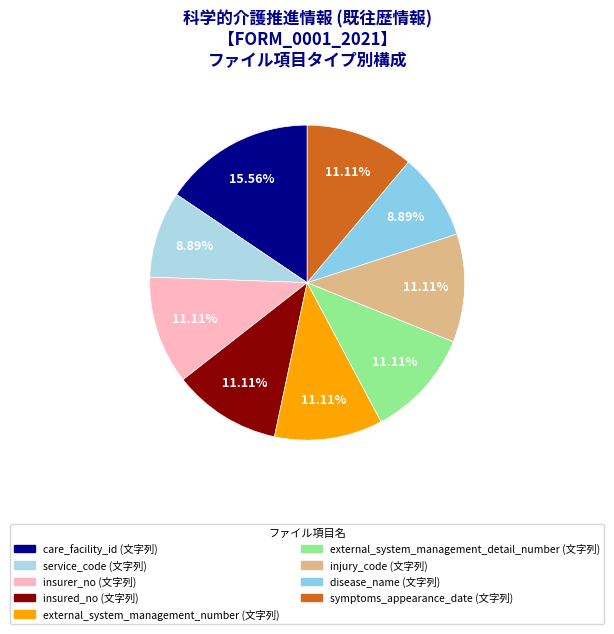

Which has a higher value, symptoms_appearance_date (文字列) or disease_name (文字列)?

symptoms_appearance_date (文字列)